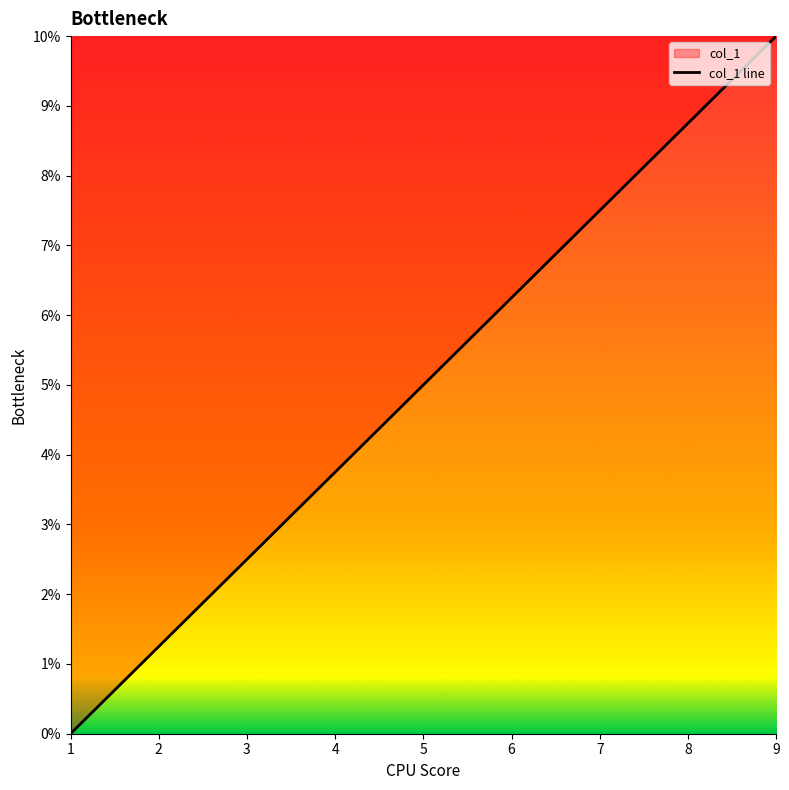

What is the approximate value at 5?

5.0